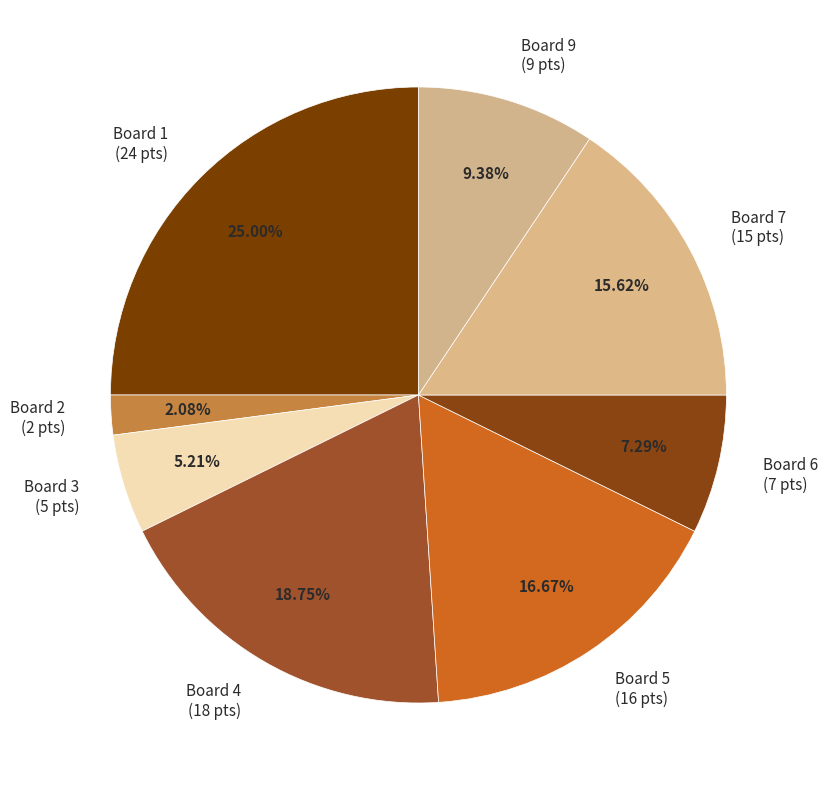

How many segments does this pie chart have?

8